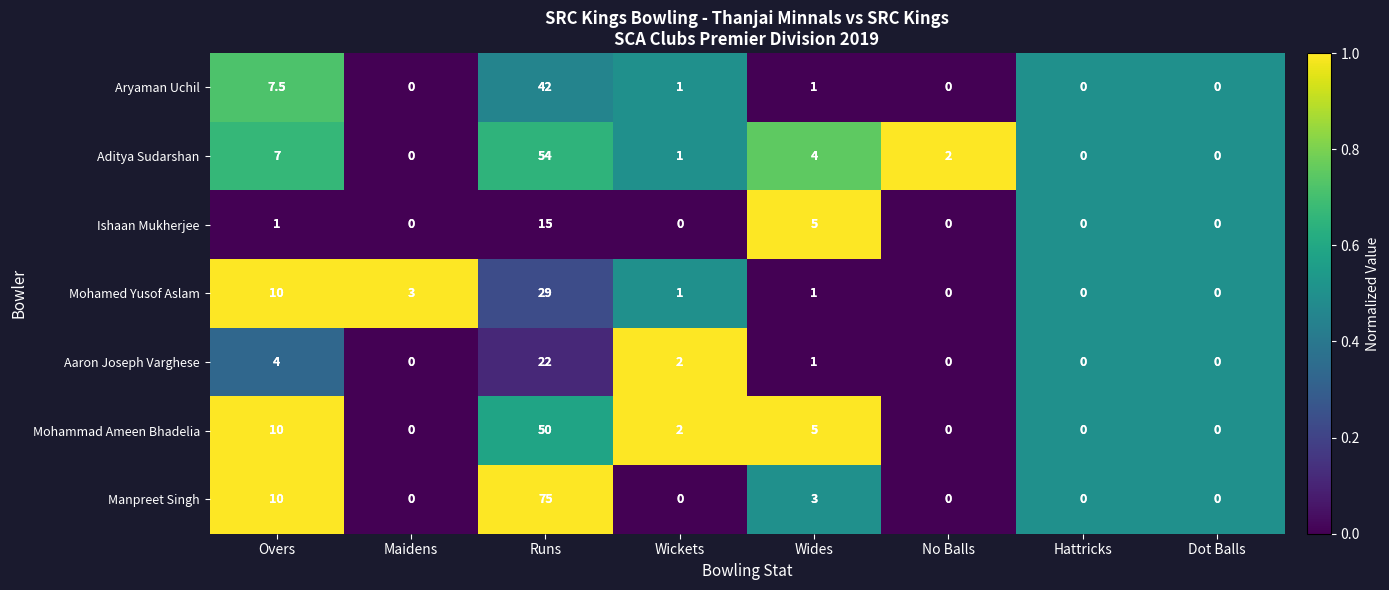

How many series are shown in this chart?

7